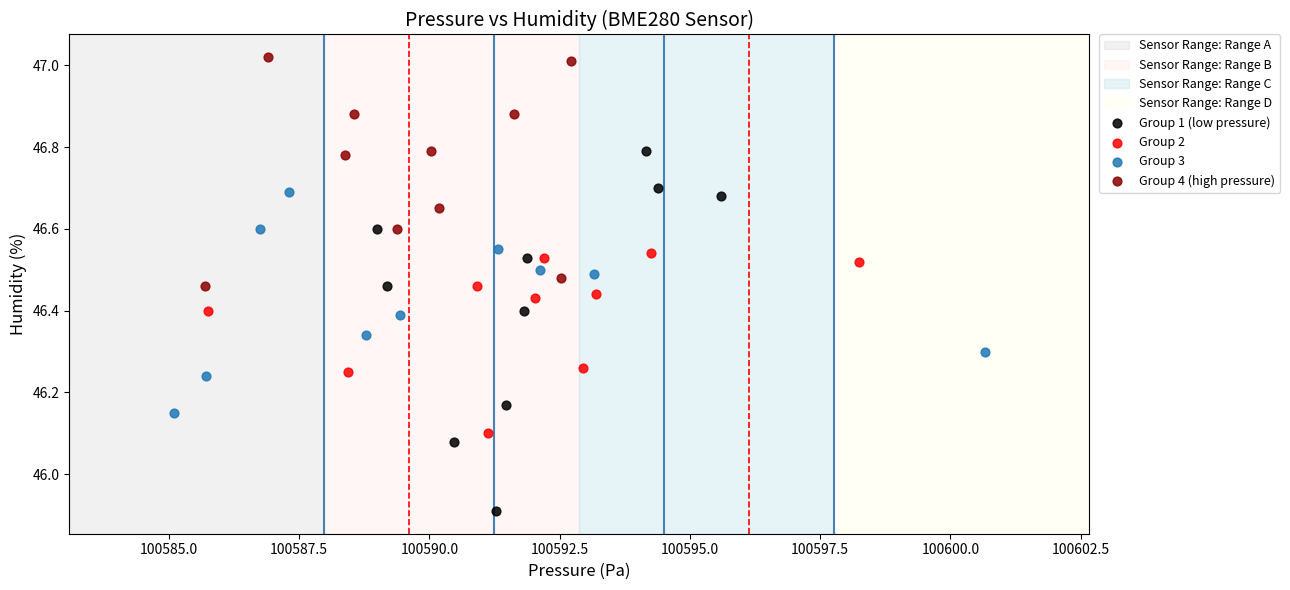

Which series contains the lowest Y value?

Group 1 (low pressure)